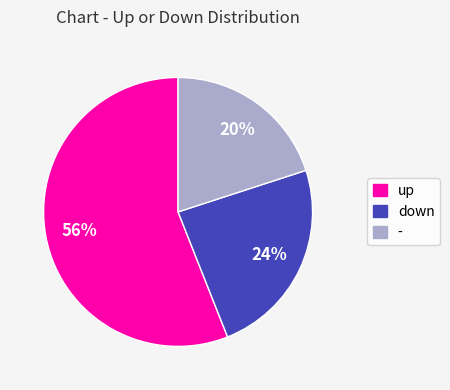

To the nearest percent, what is the difference between the largest and smallest slice percentages?

36%